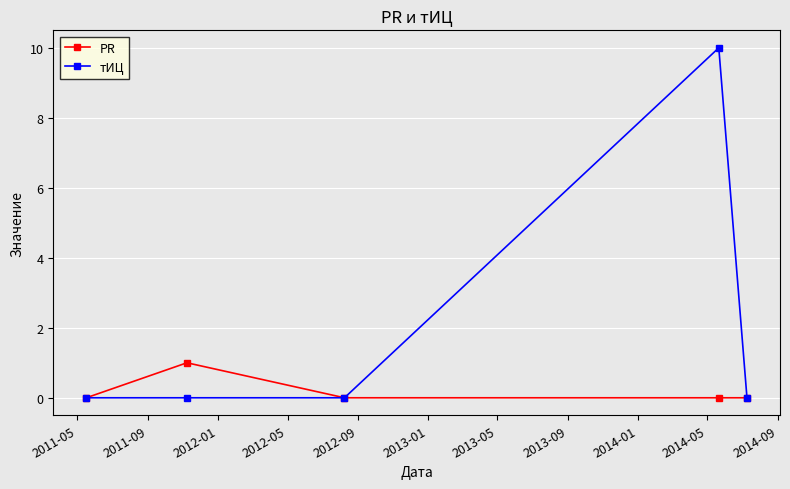

Which series has the largest total across all categories?

тИЦ